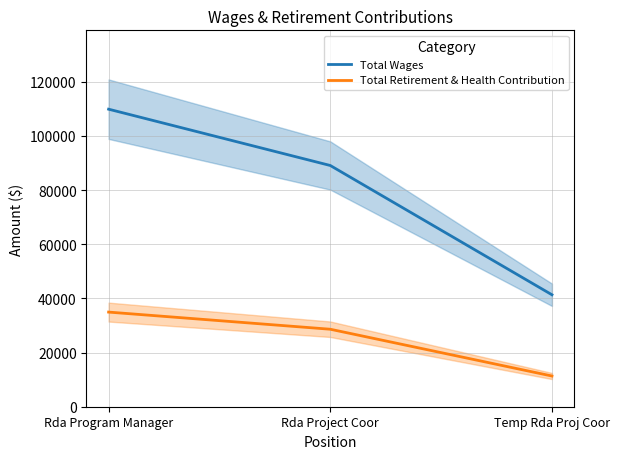

At which category is the sum across all series the highest?

Rda Program Manager